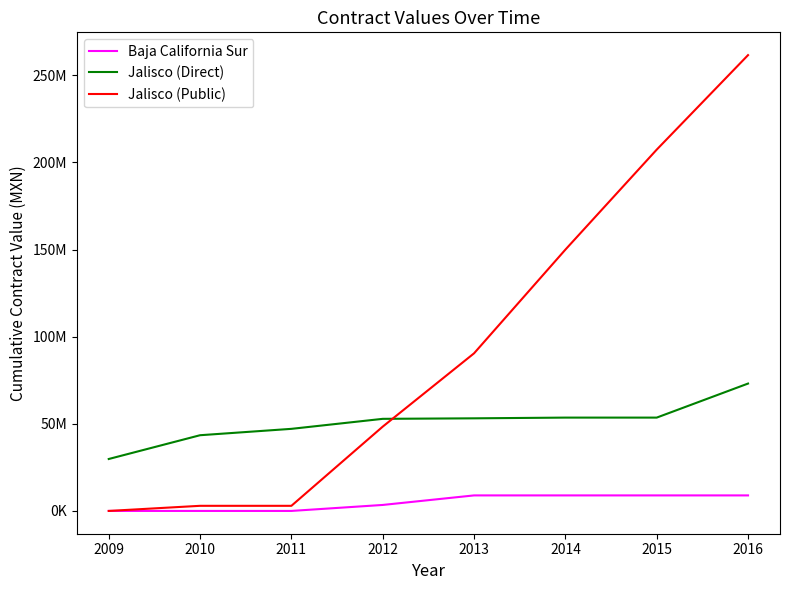

Rank the series by their maximum value, from highest to lowest.

Jalisco (Public), Jalisco (Direct), Baja California Sur